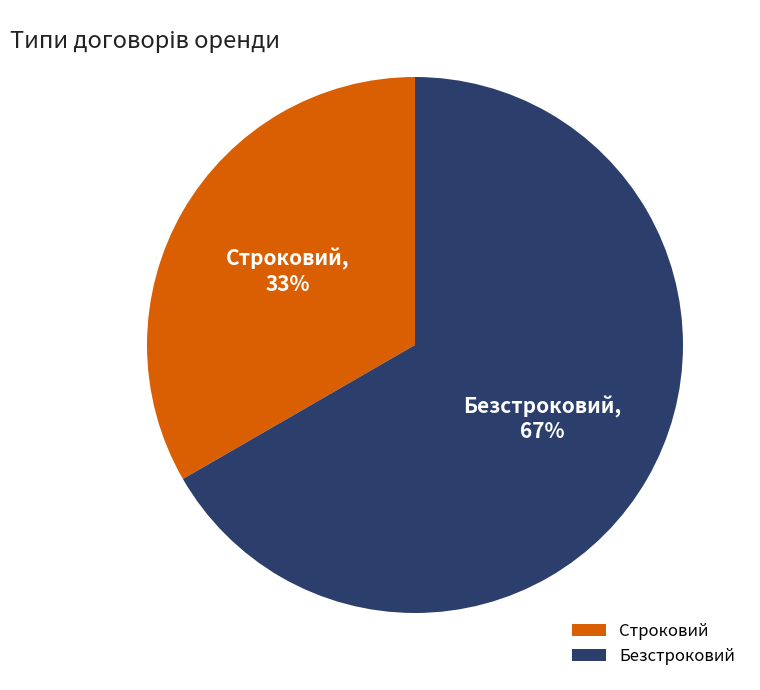

The Безстроковий slice represents 57% of the pie. True or false?

False